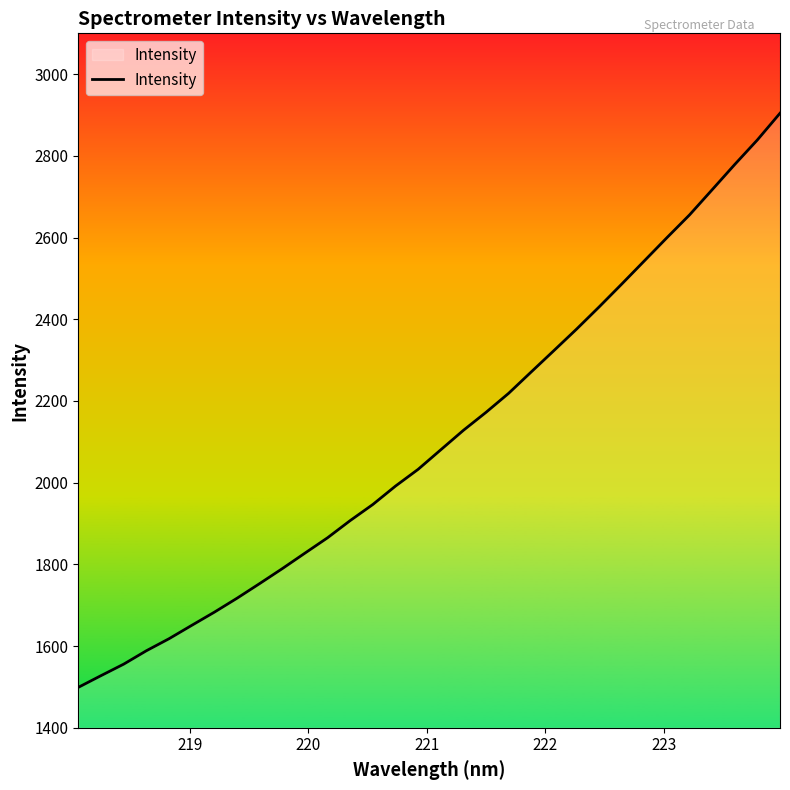

What is the maximum value shown in the chart?

2904.4